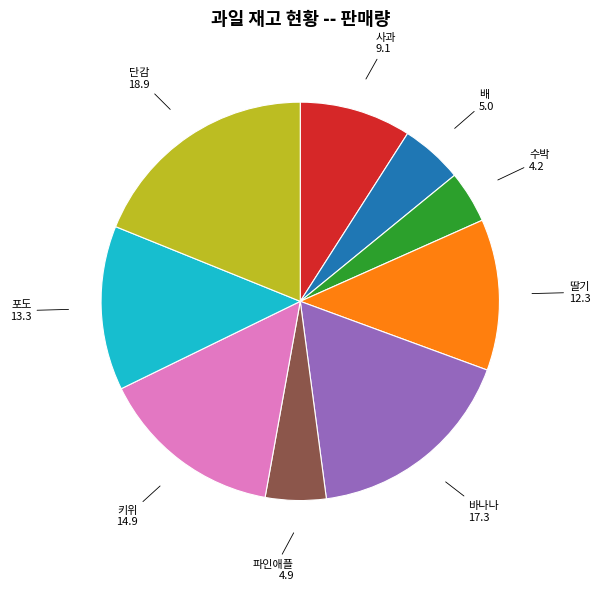

Count the number of slices in the pie.

9